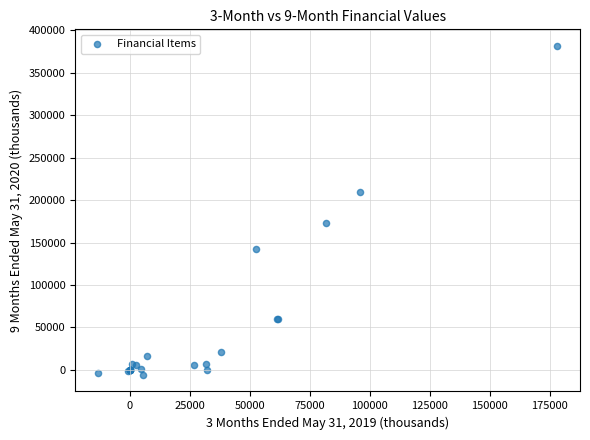

What Y value in the scatter plot is closest to 187931?

172728.0